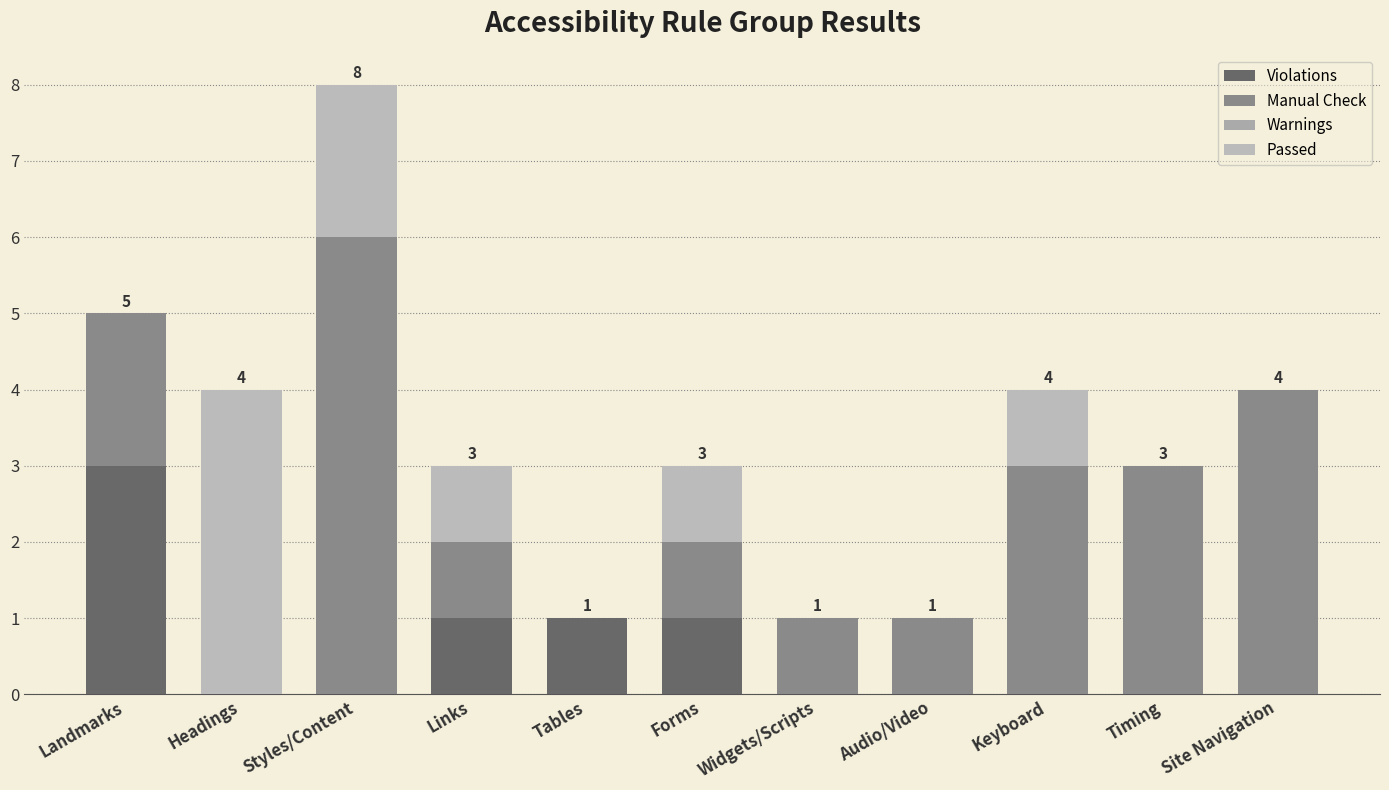

At Headings, list the series in order from largest to smallest.

Passed, Violations, Manual Check, Warnings